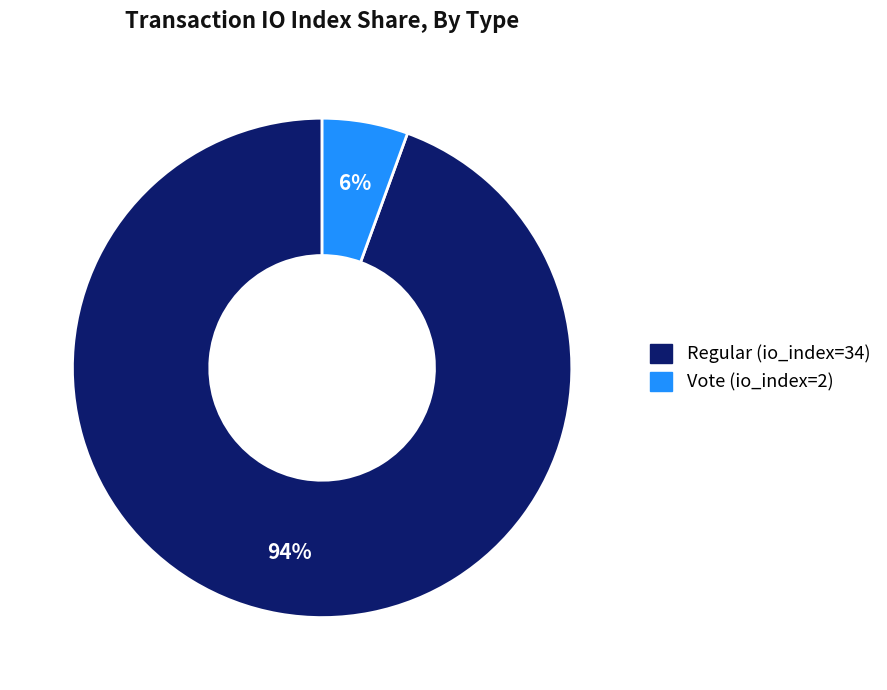

Rank the categories by value from lowest to highest.

Vote (io_index=2), Regular (io_index=34)